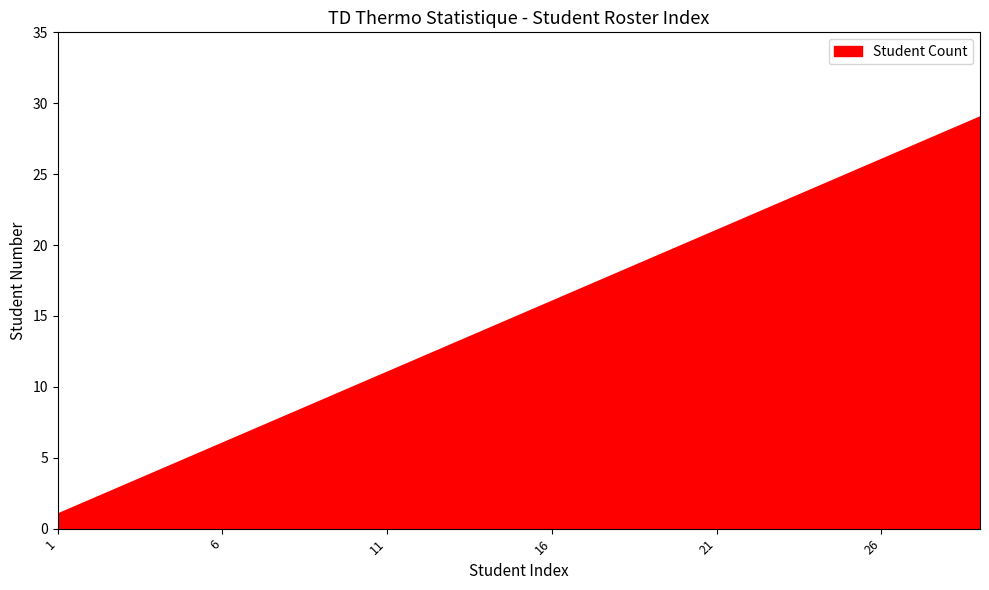

Reading right to left, transcribe all the data shown in this chart.

29	28	27	26	25	24	23	22	21	20	19	18	17	16	15	14	13	12	11	10	9	8	7	6	5	4	3	2	1